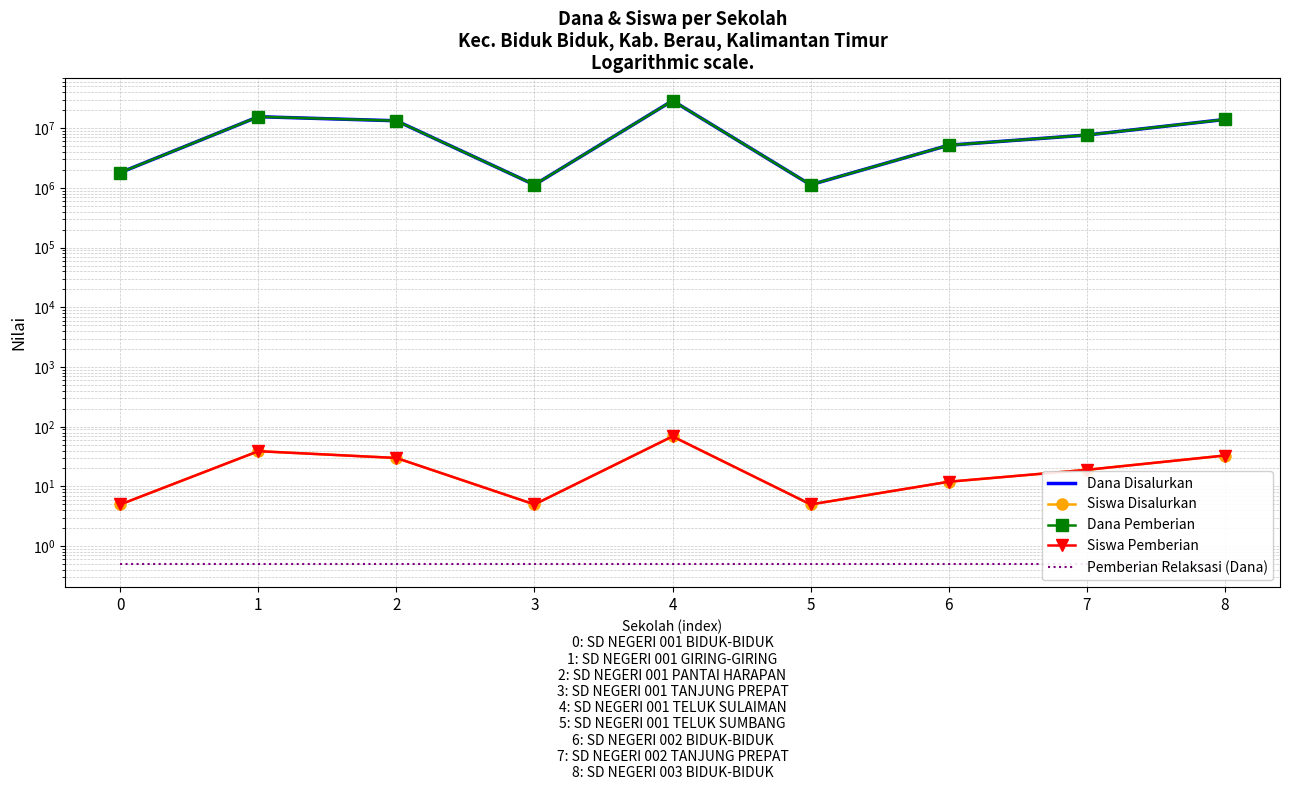

What is the greatest value displayed?

28800000.0